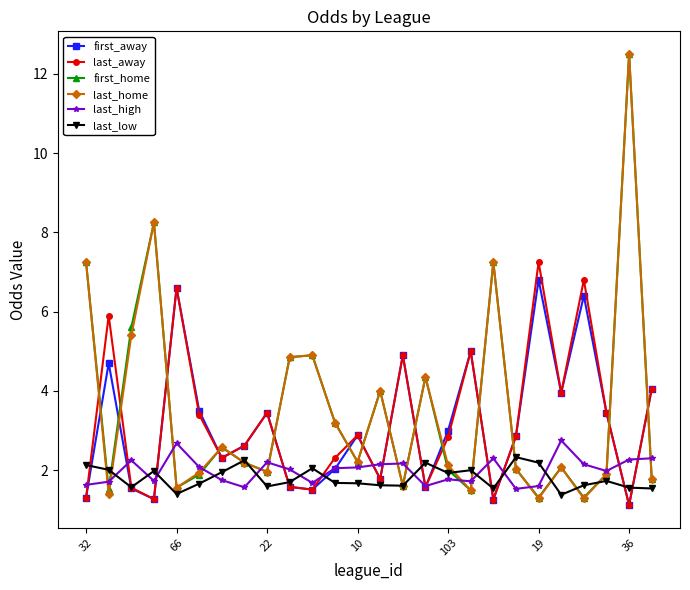

How many times do last_away and first_home cross each other?

15